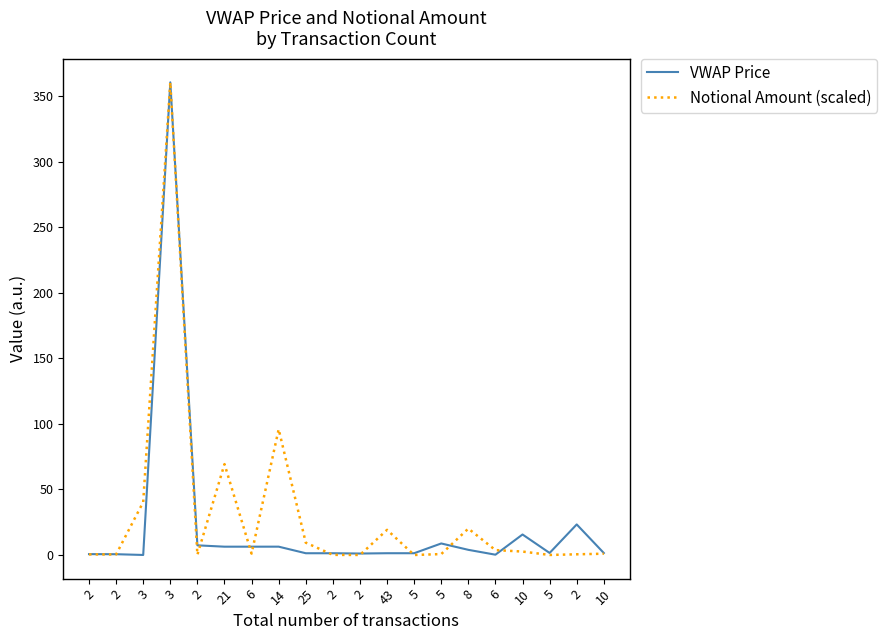

What is the greatest value displayed?

360.6